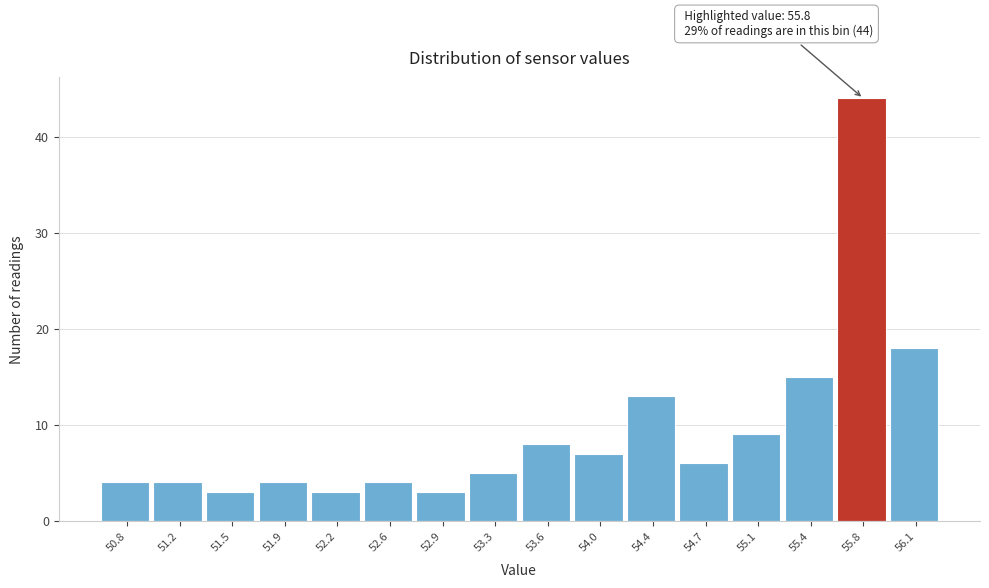

Reading right to left, what are all the values shown in this chart?

56.1=18	55.8=44	55.4=15	55.1=9	54.7=6	54.4=13	54.0=7	53.6=8	53.3=5	52.9=3	52.6=4	52.2=3	51.9=4	51.5=3	51.2=4	50.8=4